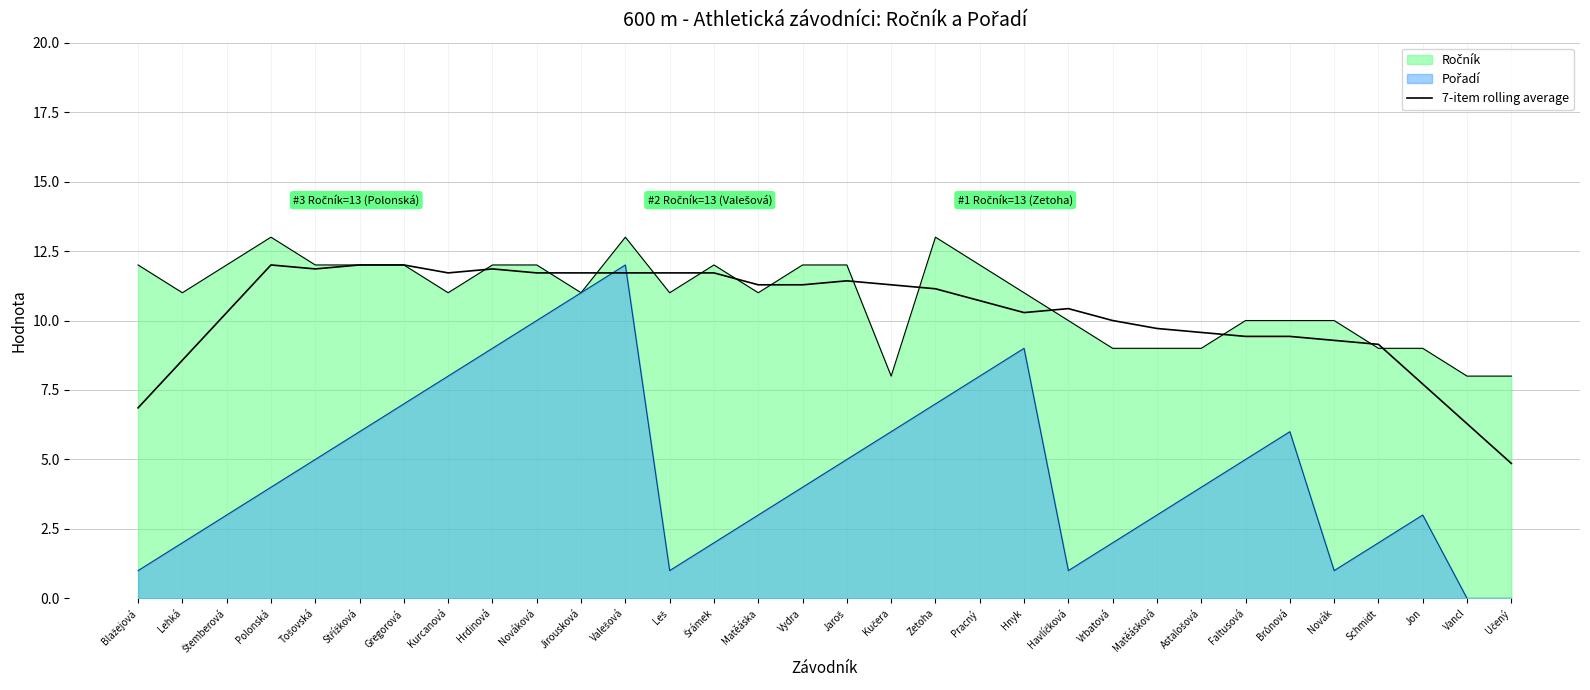

Count the number of data series in this chart.

3